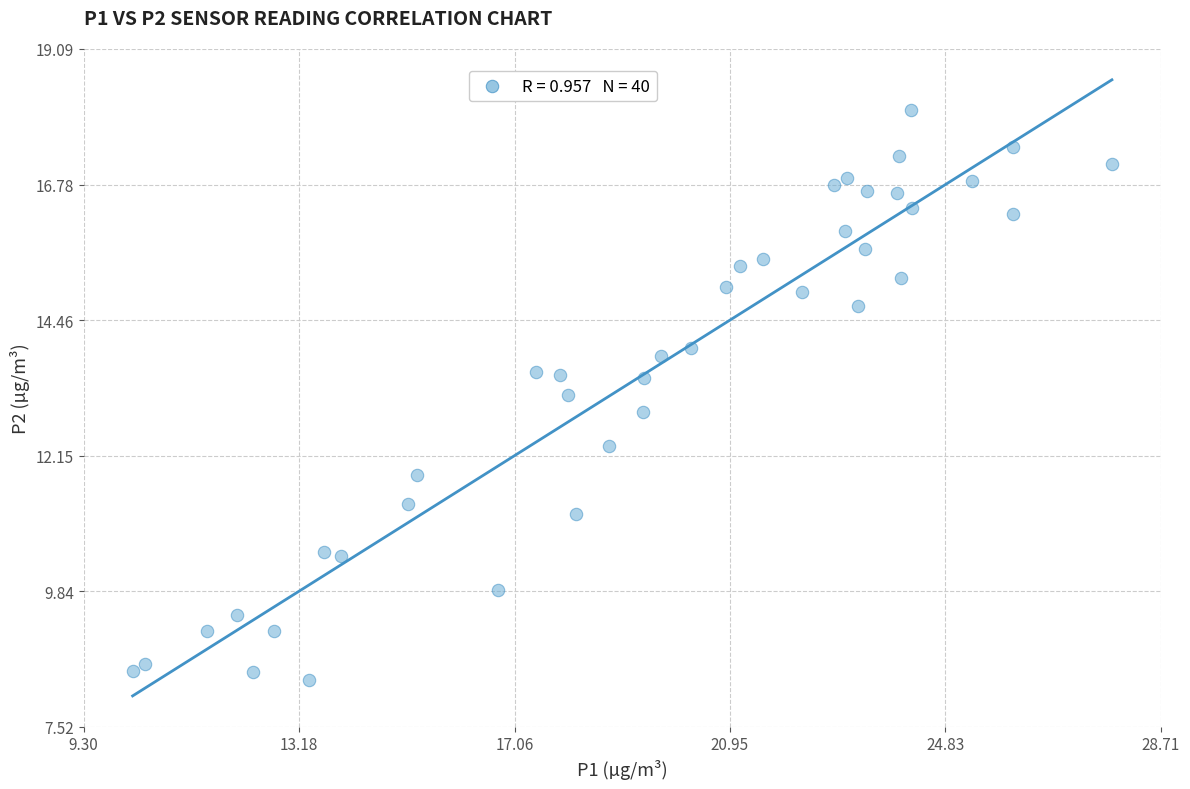

What is the range of X values (max minus min)?

17.6